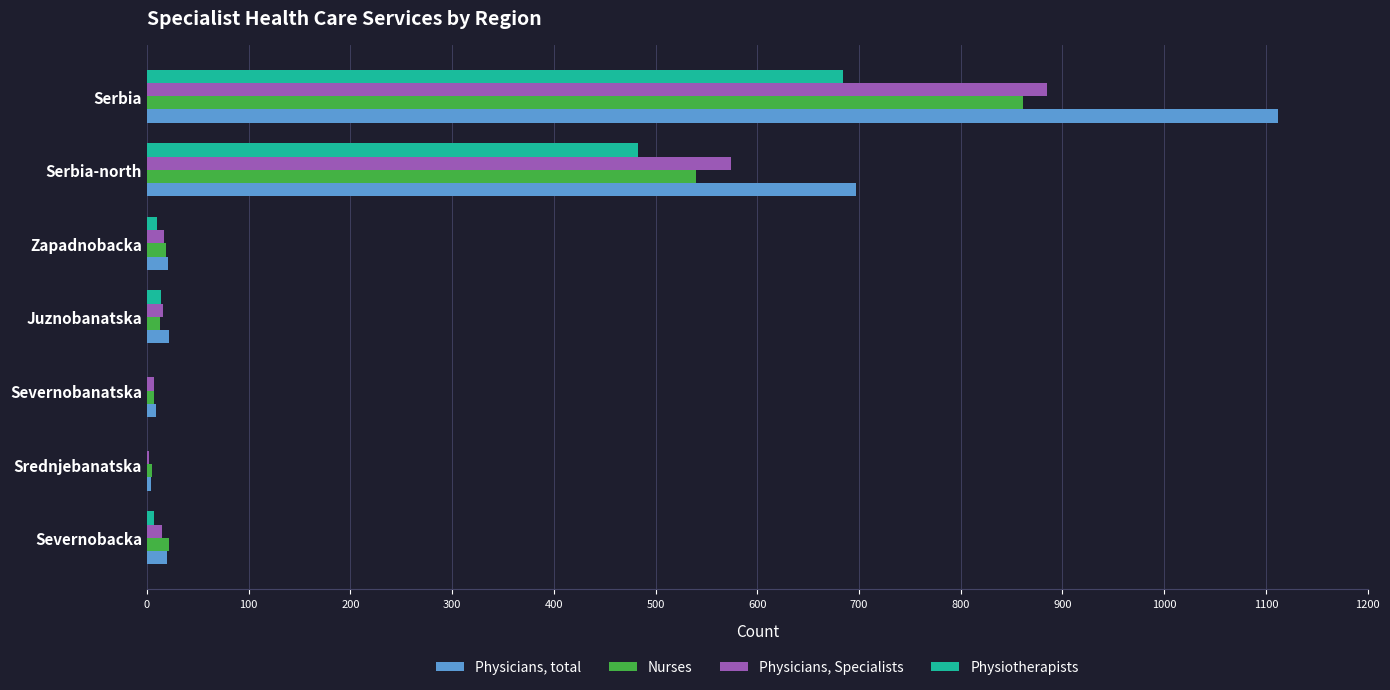

What is the sum of all Physiotherapists values?

1198